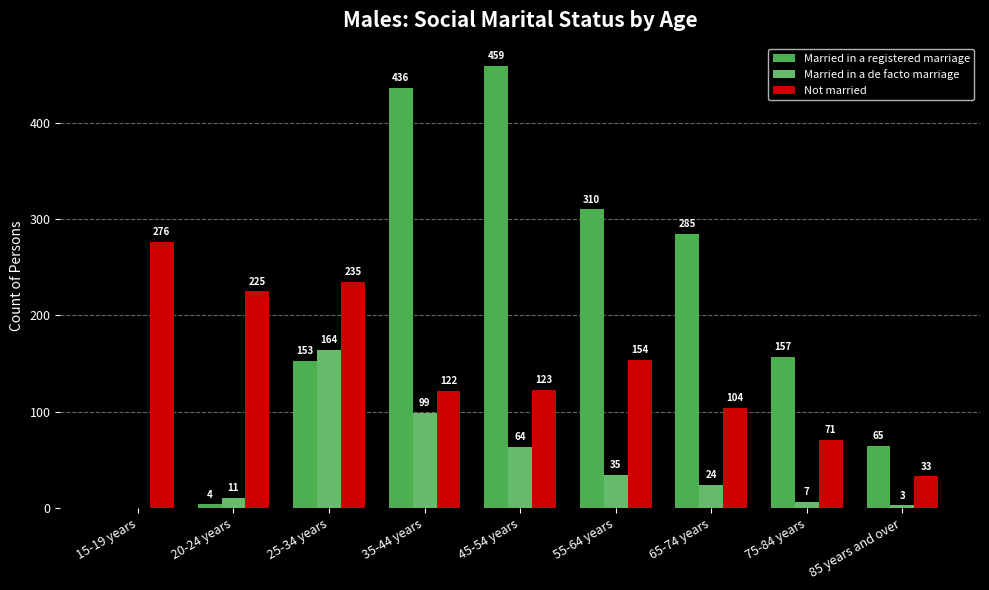

Where does the Not married series first go above 123?

15-19 years